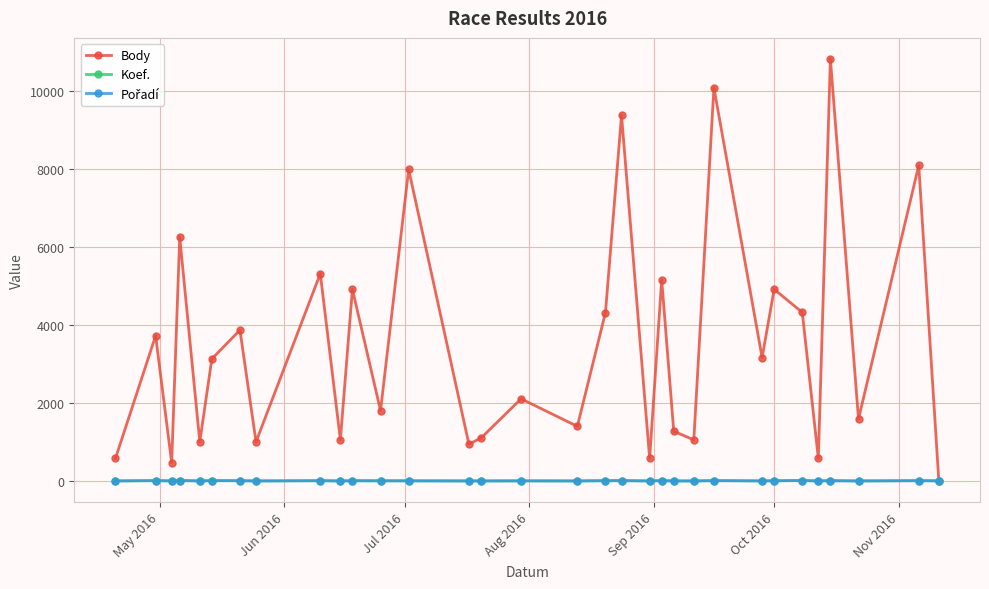

What is the difference between the maximum and second lowest values in the Body series?

10363